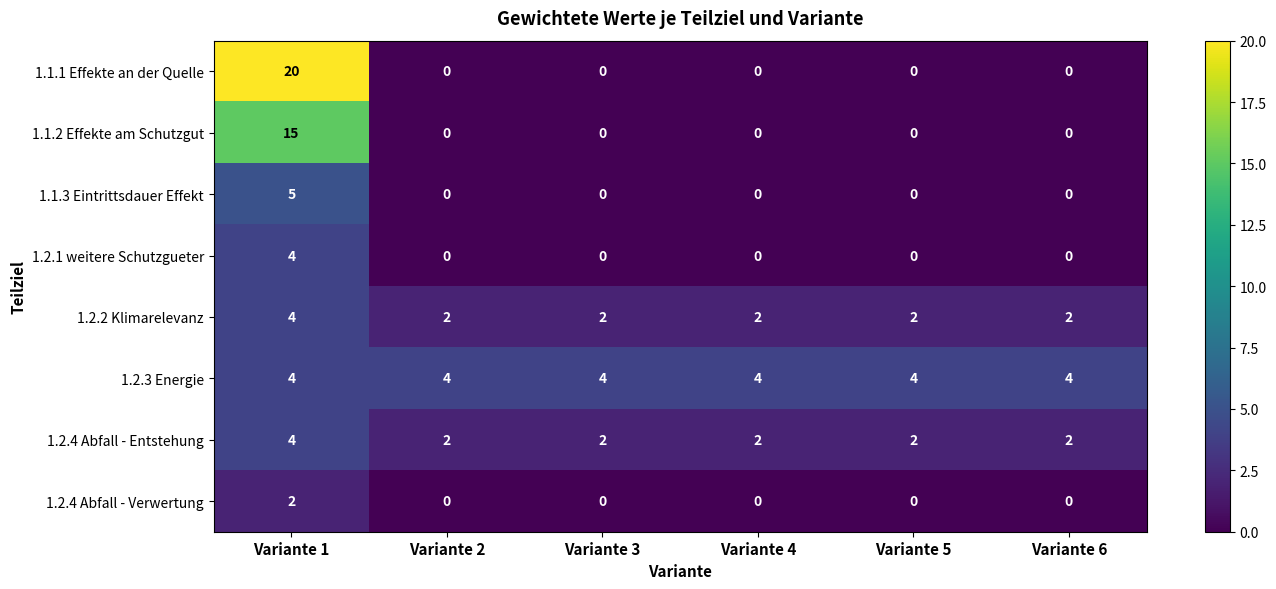

Which category has the highest value across all series?

Variante 1